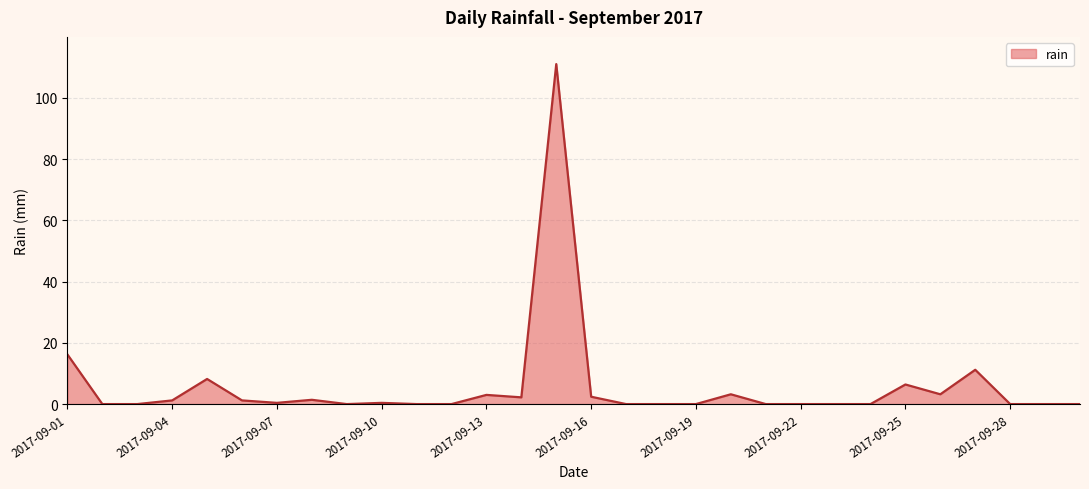

How many distinct data groups are displayed?

1